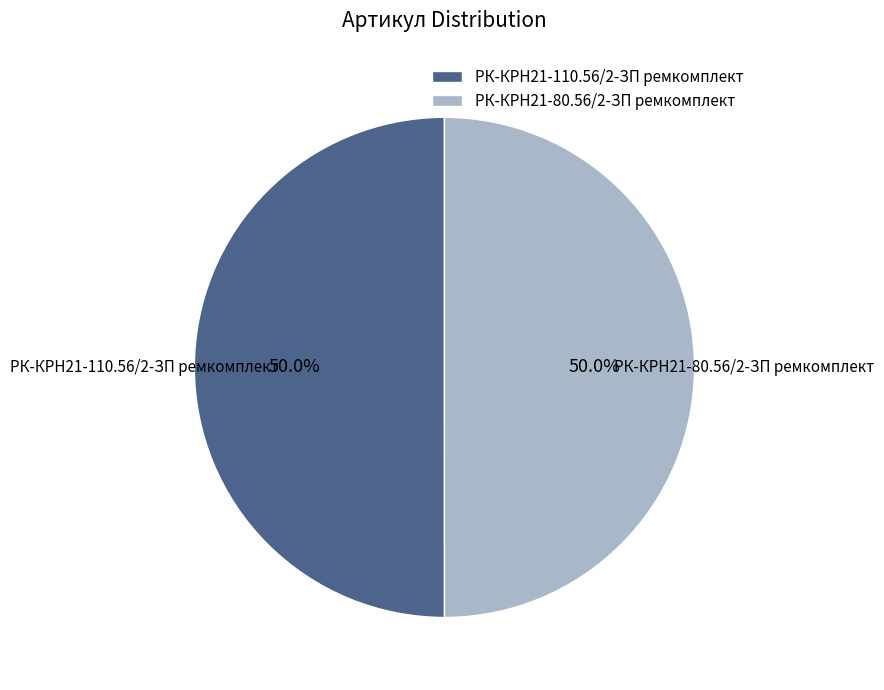

Approximately how many times larger is the value at РК-КРН21-110.56/2-ЗП ремкомплект compared to РК-КРН21-80.56/2-ЗП ремкомплект?

1.0